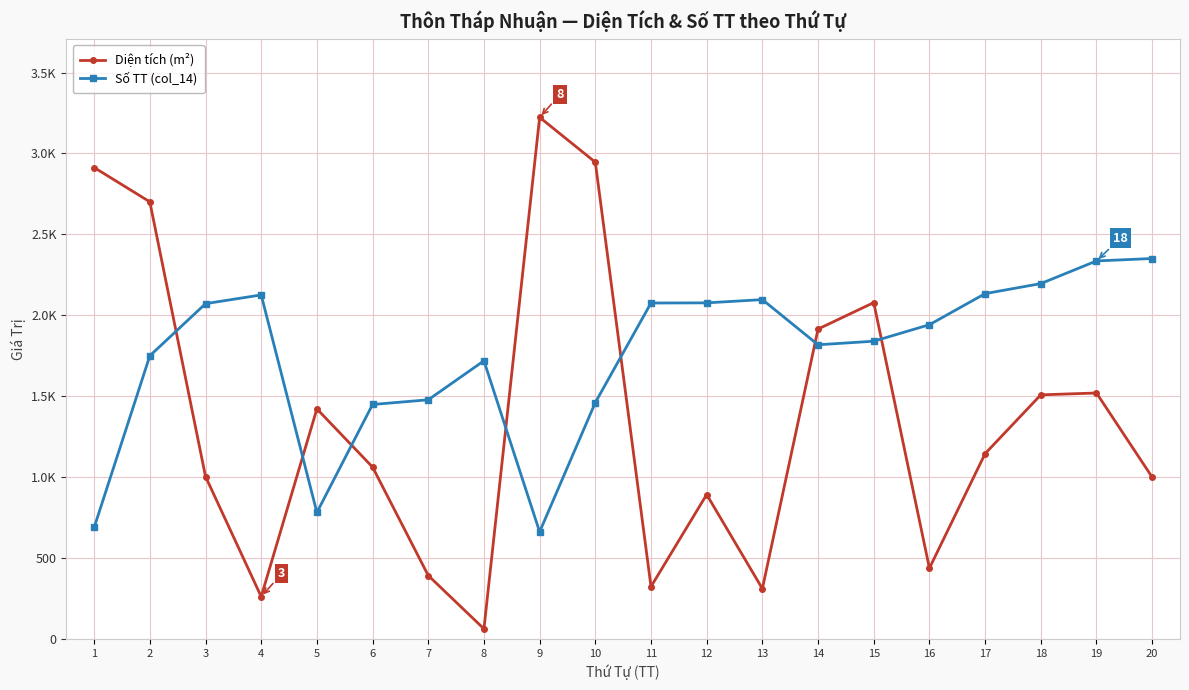

Is it true that Số TT (col_14) equals 1461.0 at 10?

True